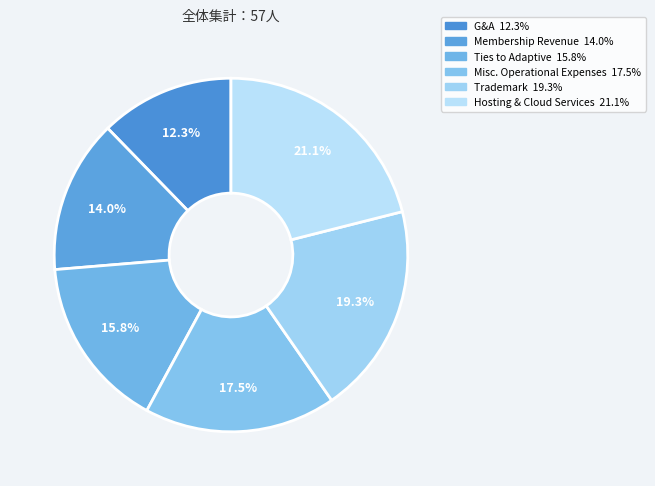

What percentage is NOT represented by Trademark?

80.7%